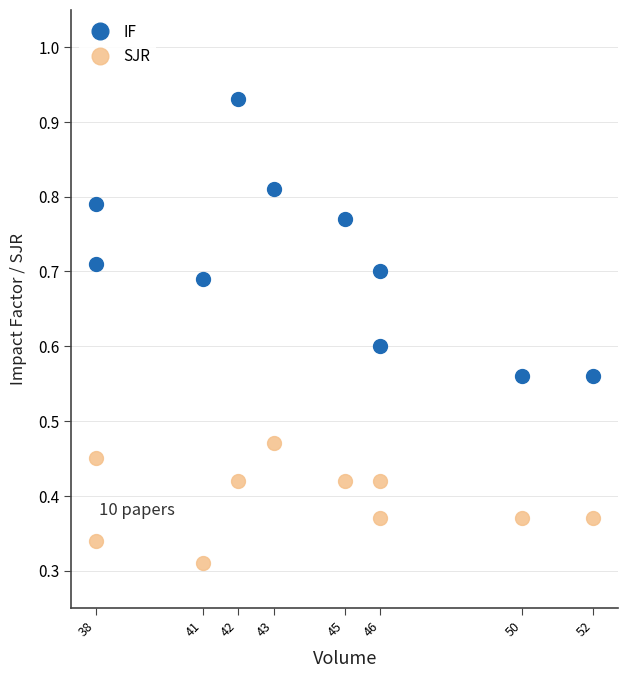

What is the average value of the SJR series?

0.4